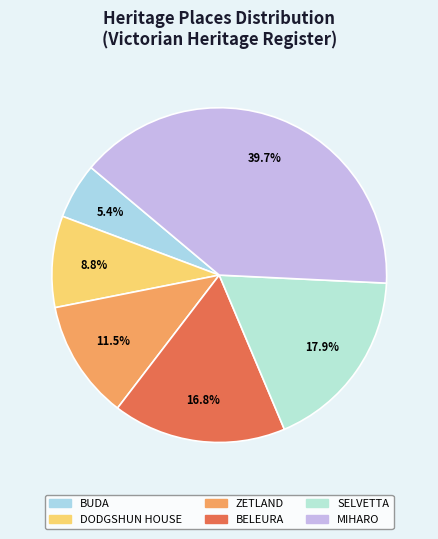

To the nearest percent, what is the difference between the largest and smallest slice percentages?

34%